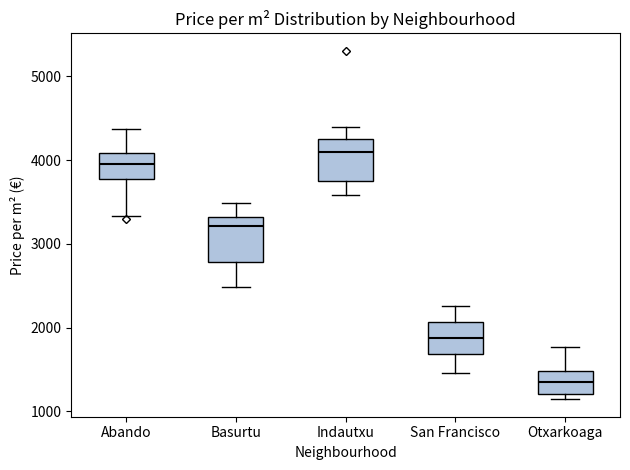

Reading left to right, read every box against the y-axis: the position of its median line, the range the box covers, and the ends of its whiskers. The values are not printed on the chart, so give them approximately, as read against the axis.

Abando: median 4000, box 3800 to 4100, whiskers 3300 to 4400
Basurtu: median 3200, box 2800 to 3300, whiskers 2500 to 3500
Indautxu: median 4100, box 3800 to 4200, whiskers 3600 to 4400
San Francisco: median 1900, box 1700 to 2100, whiskers 1500 to 2300
Otxarkoaga: median 1300, box 1200 to 1500, whiskers 1100 to 1800